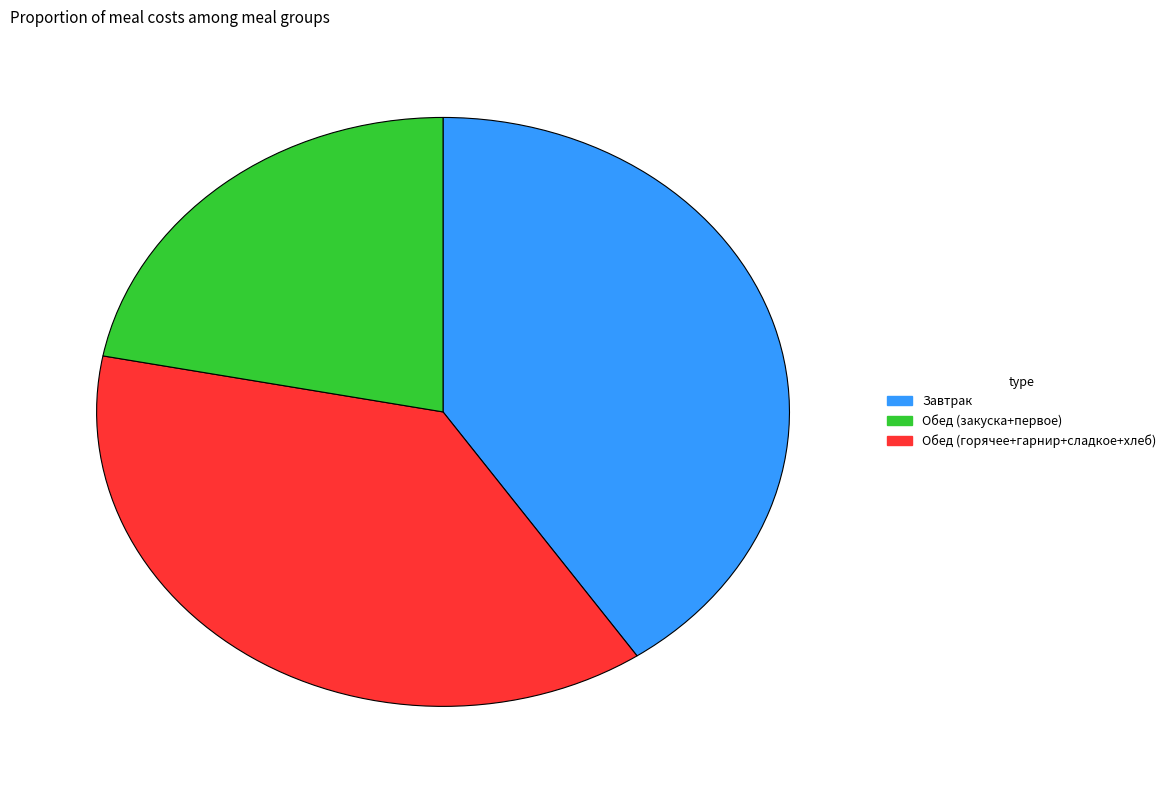

Is there any slice that represents more than half of the pie?

No